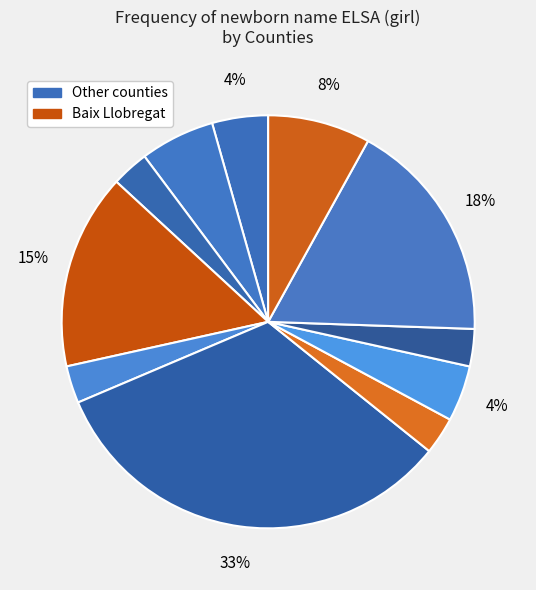

Rank the categories by value from highest to lowest.

Barcelonès, Vallès Occidental, Baix Llobregat, Vallès Oriental, Anoia, Alt Empordà, Maresme, Baix Camp, Baix Penedès, Garraf, Selva